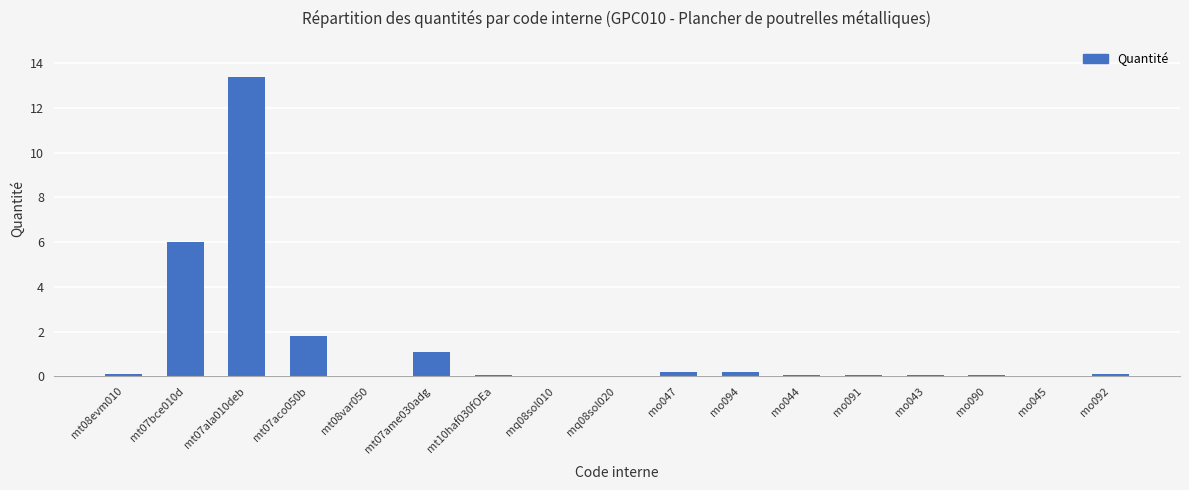

True or false: the data shows 0.2 at mo094.

True